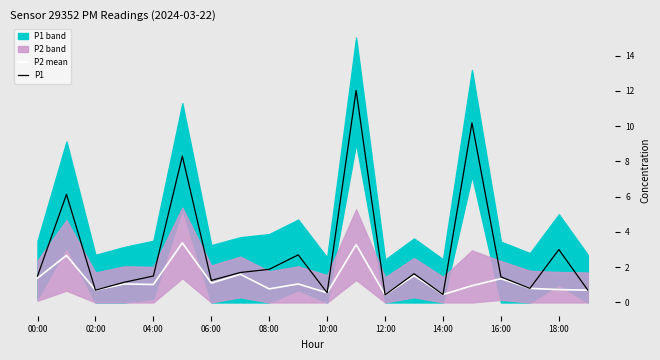

True or false: P2 mean and P1 cross at least once.

False